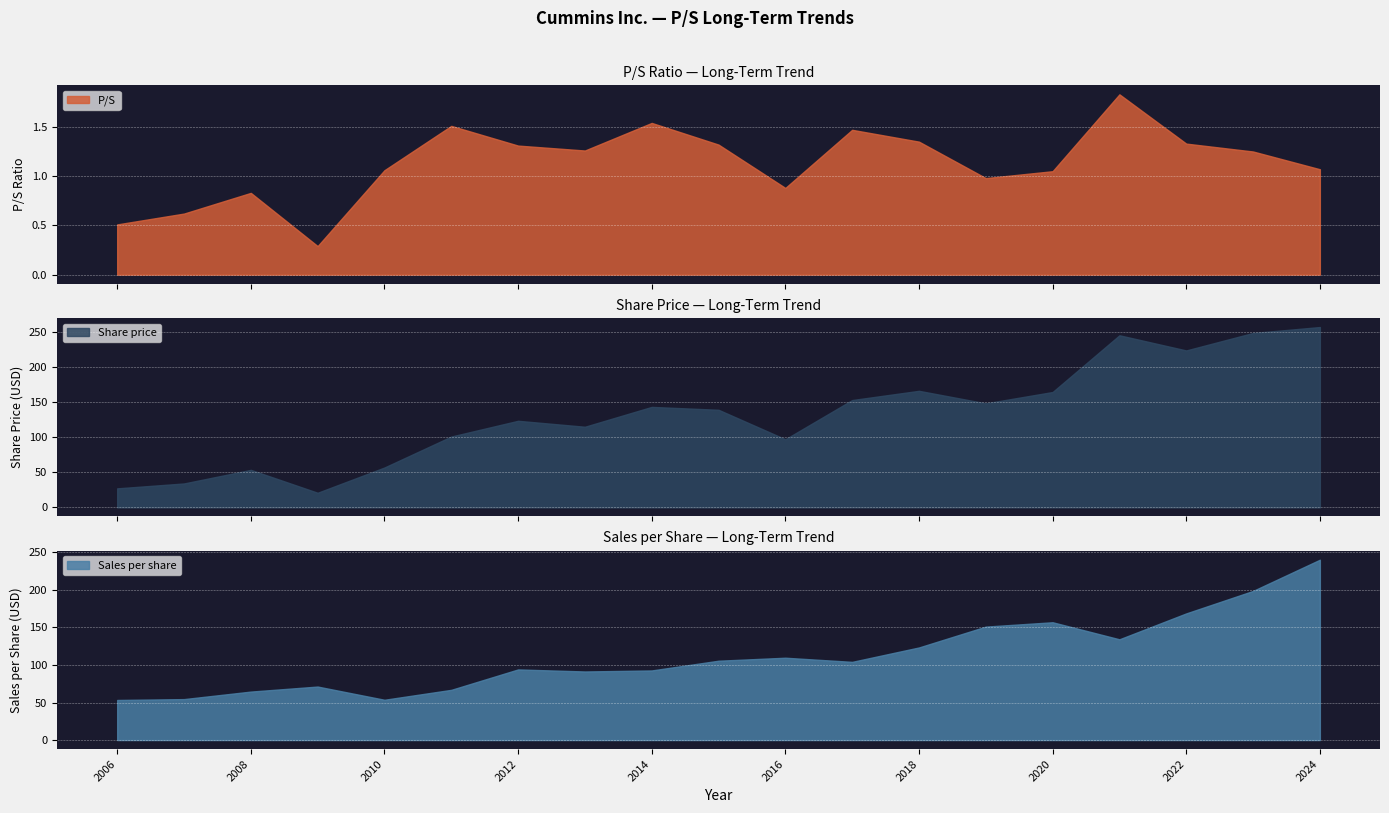

Which category has the lowest value in the Sales per share series?

2006-02-28